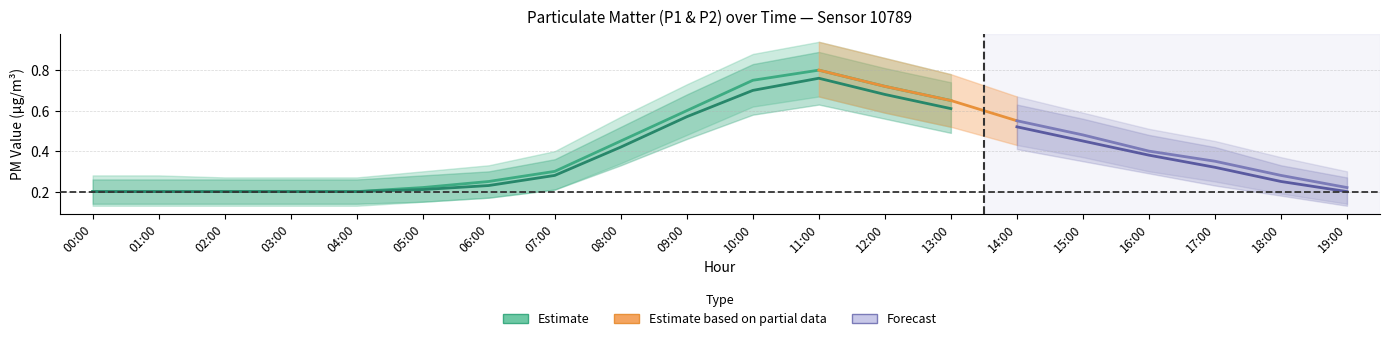

True or false: P2 and P1 intersect in this chart.

False